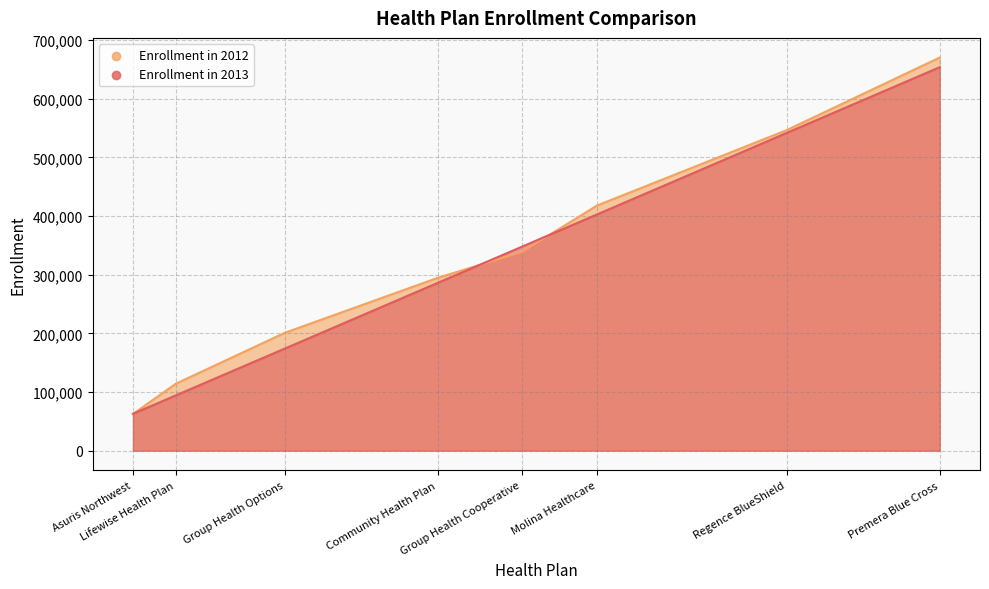

At how many categories does at least one series exceed 371136?

3